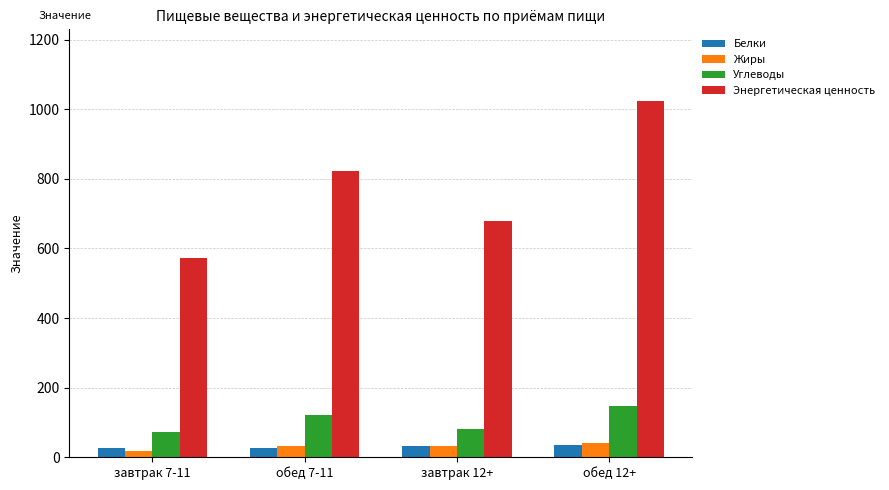

How many data points in Жиры are above 31?

3